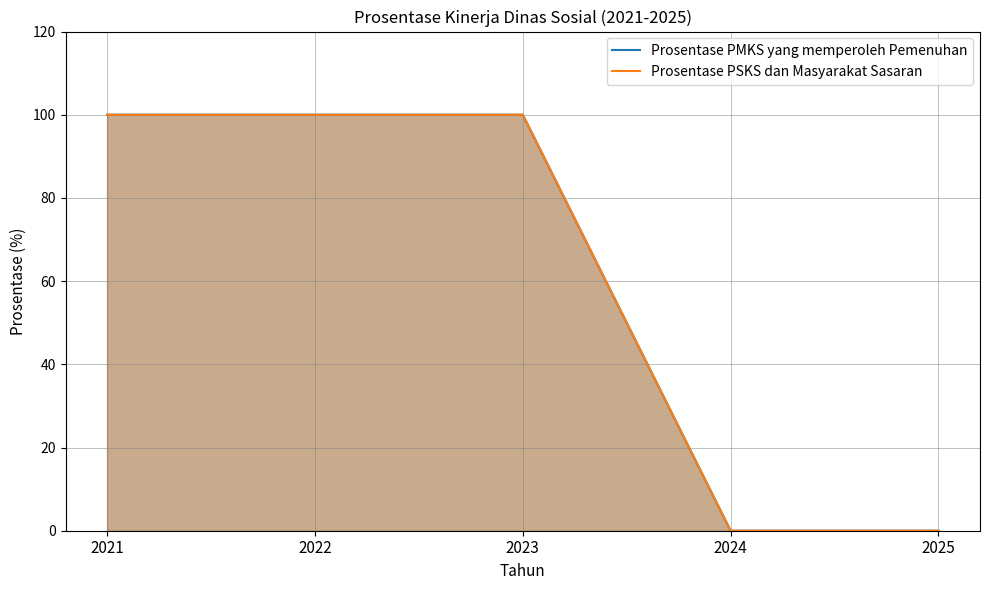

Reading left to right, what are all the values shown in this chart?

Prosentase PMKS yang memperoleh Pemenuhan: 100	100	100	0	0
Prosentase PSKS dan Masyarakat Sasaran: 100	100	100	0	0